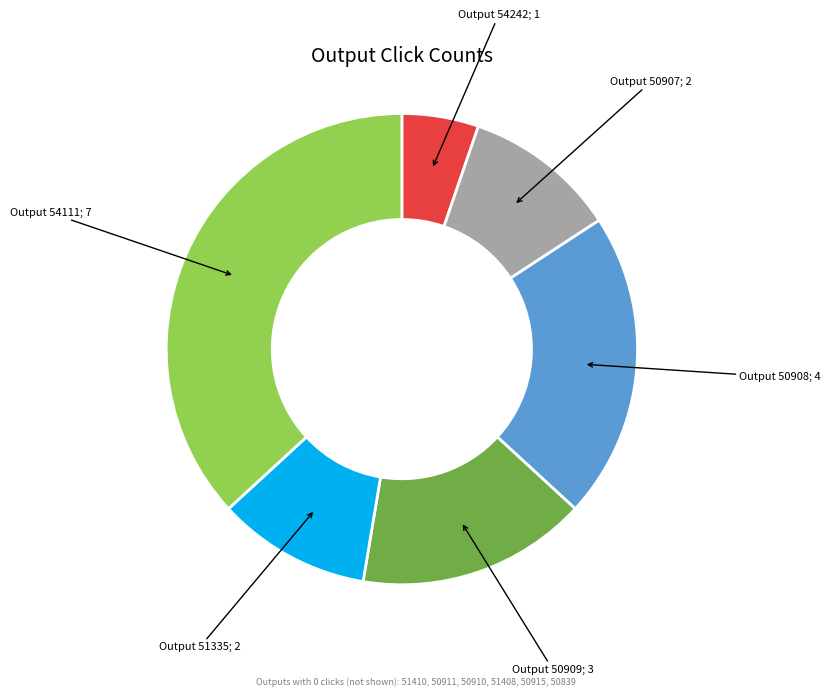

Is there a majority slice in this chart?

No